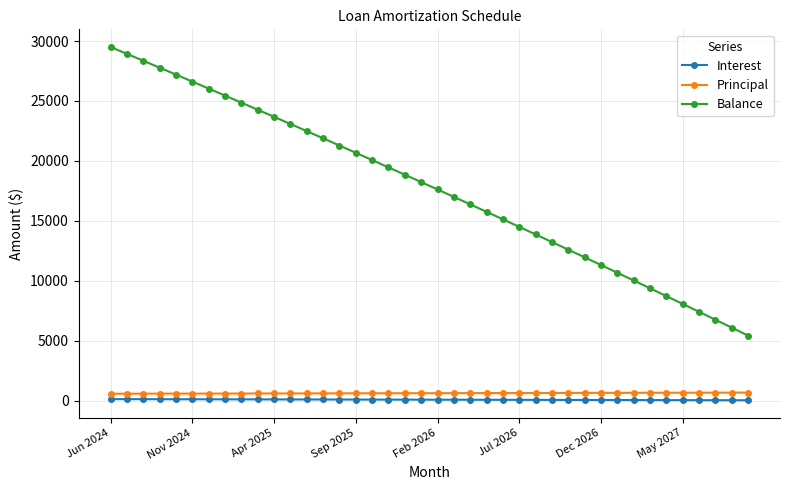

What is the sum of all Balance values?

710473.0